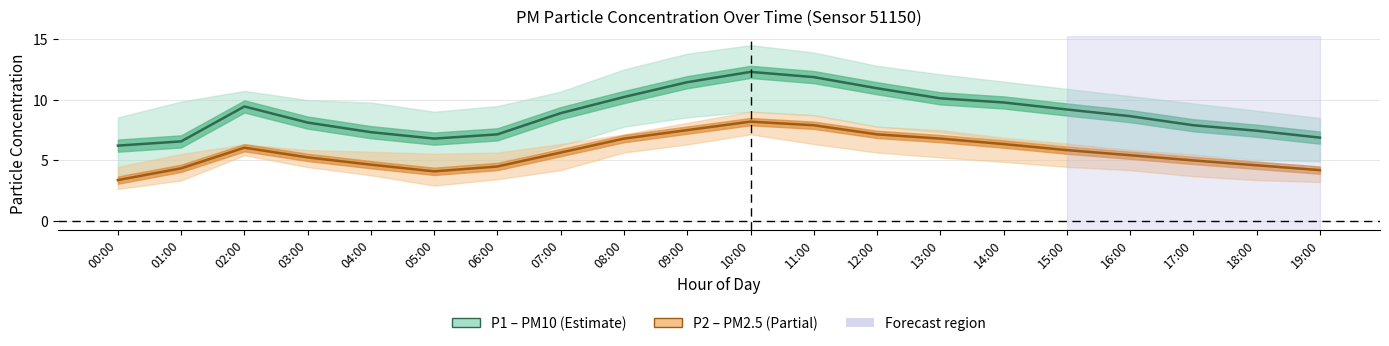

At which label is P2 (PM2.5) closest to 5?

17:00